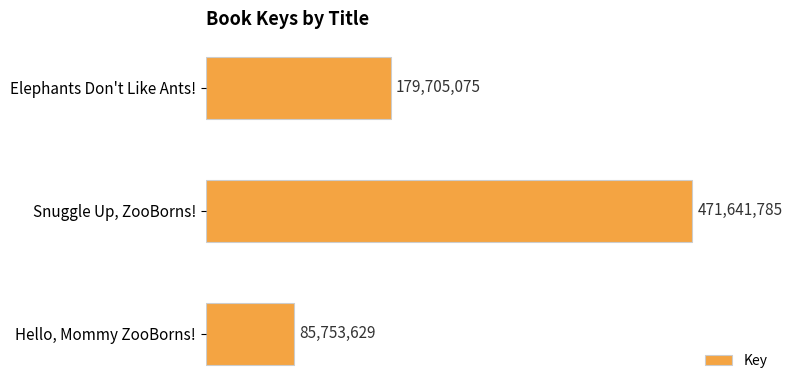

At which label does the data first exceed 179705075?

Snuggle Up, ZooBorns!